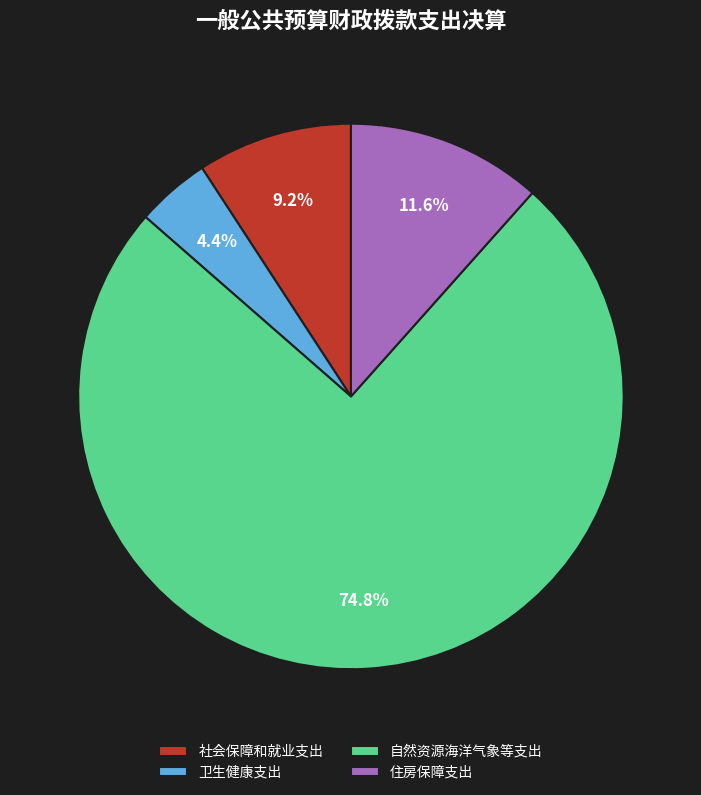

Which has a higher value, 卫生健康支出 or 社会保障和就业支出?

社会保障和就业支出